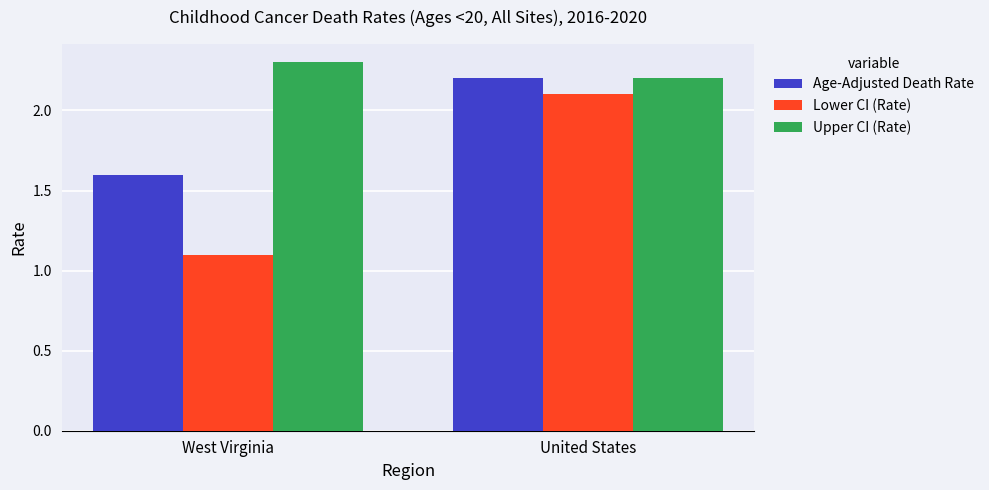

Which series has the widest spread of values?

Lower CI (Rate)